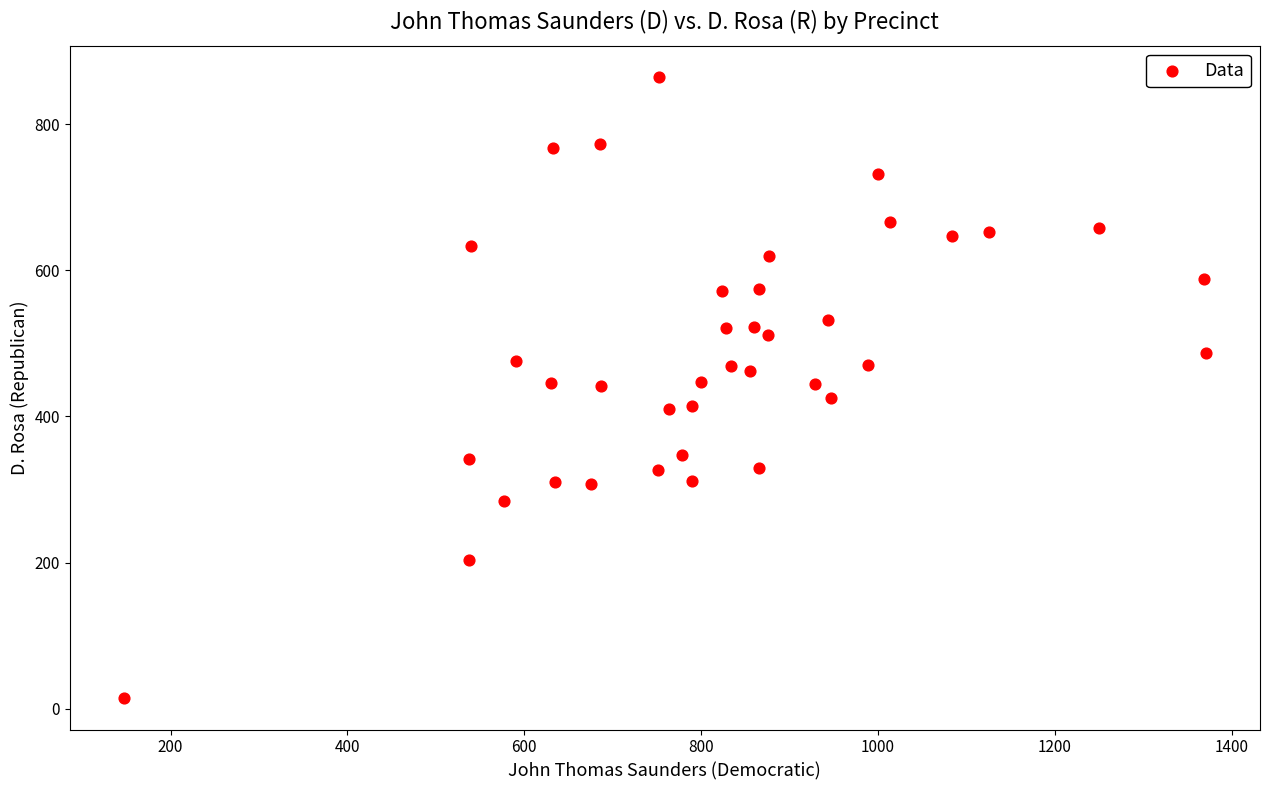

What is the range of X values (max minus min)?

1224